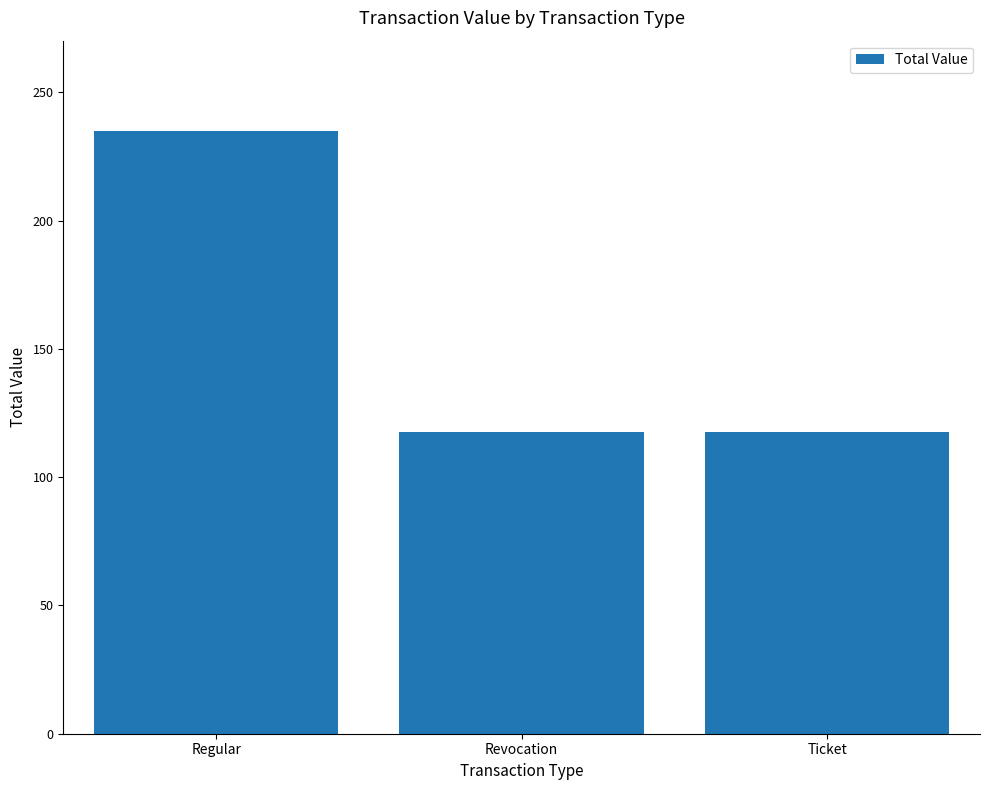

What position from the right is Regular?

3